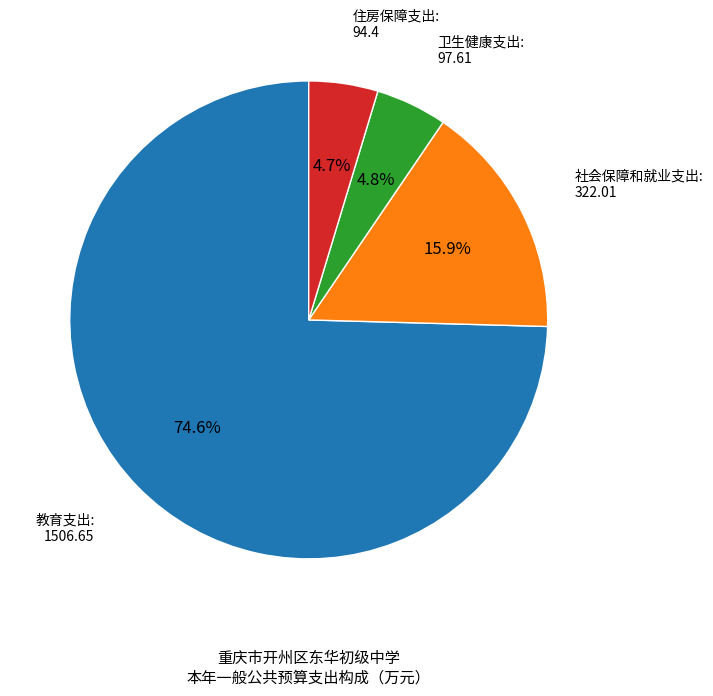

Does any single category account for the majority?

Yes